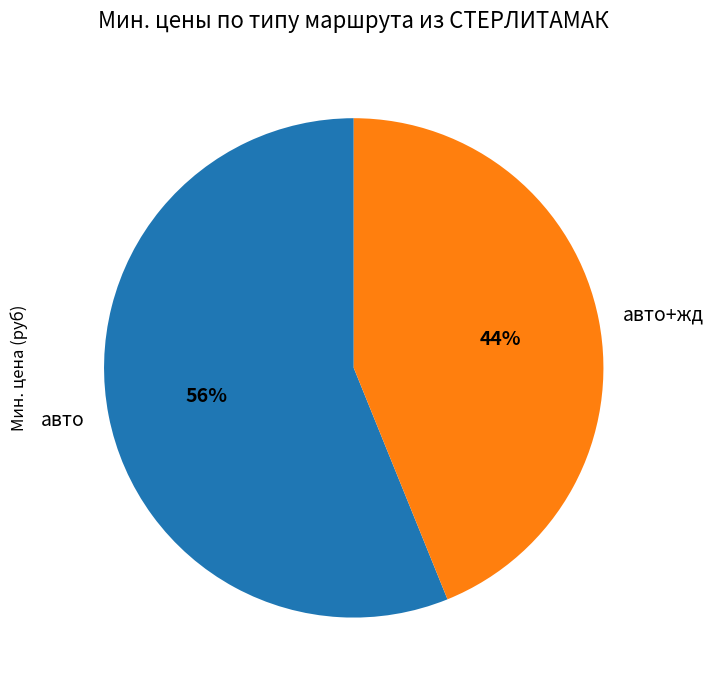

How many segments does this pie chart have?

2